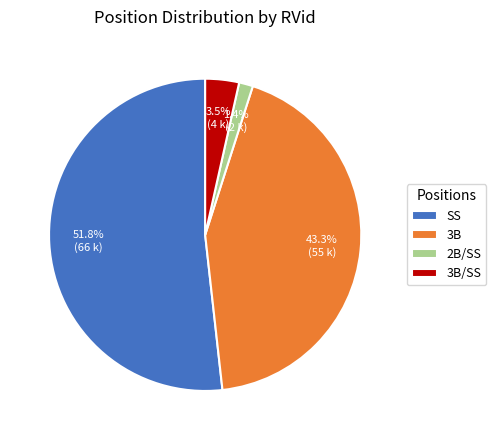

Rank the categories by value from highest to lowest.

SS, 3B, 3B/SS, 2B/SS